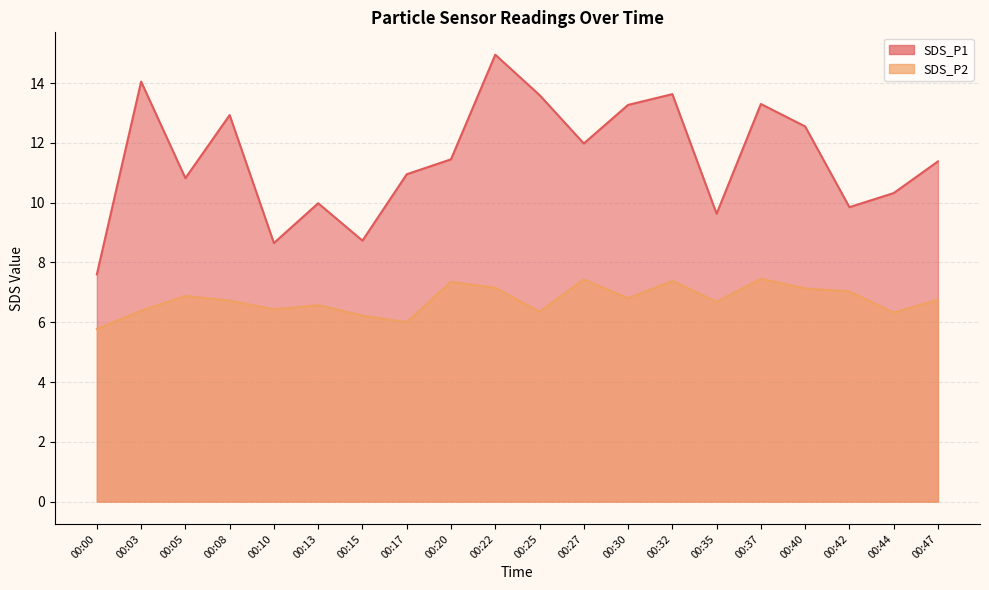

At which label does SDS_P1 first exceed 11?

00:03